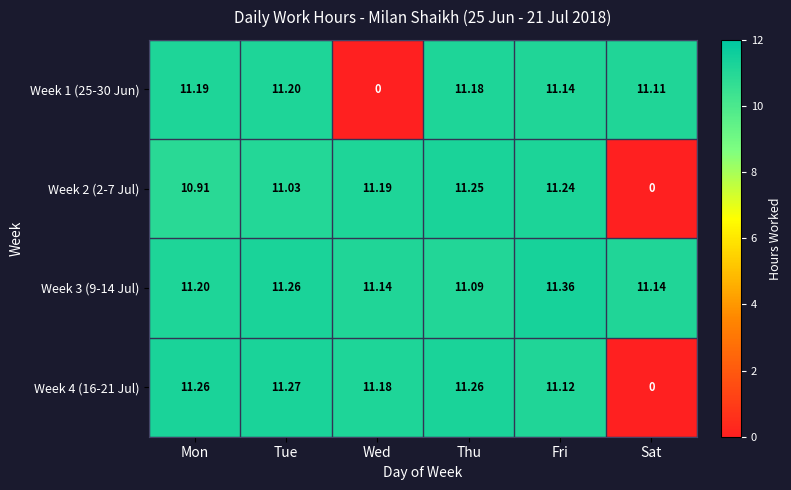

How many categories are shown in the chart?

6